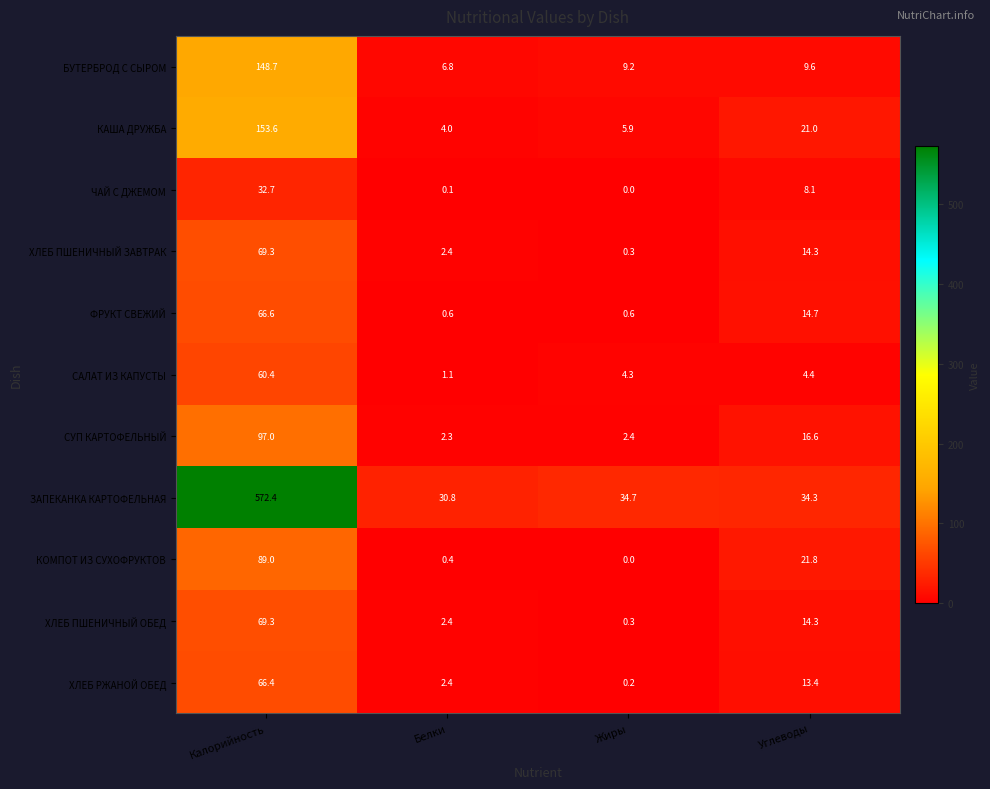

At which label does ХЛЕБ ПШЕНИЧНЫЙ ОБЕД reach its peak?

Калорийность